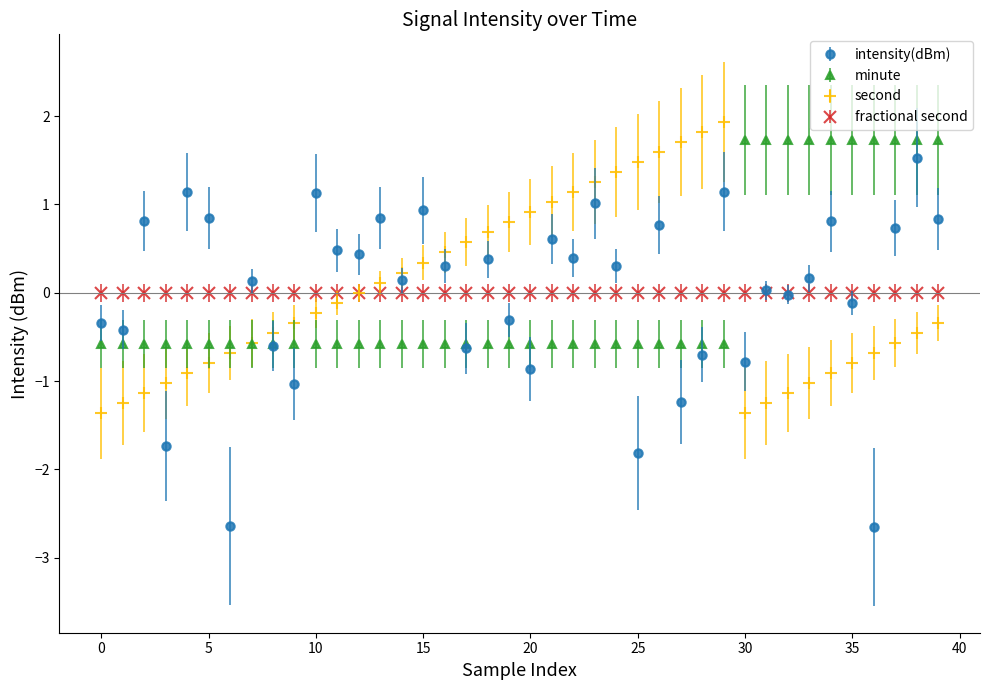

Which series has the largest range (max minus min)?

intensity(dBm)